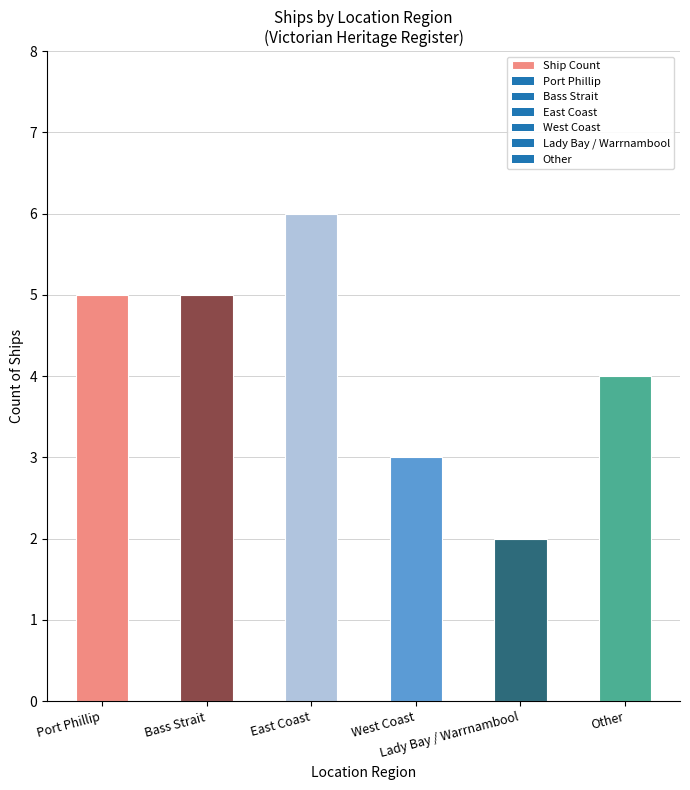

Reading left to right, what are all the values shown in this chart?

Port Phillip=5	Bass Strait=5	East Coast=6	West Coast=3	Lady Bay / Warrnambool=2	Other=4